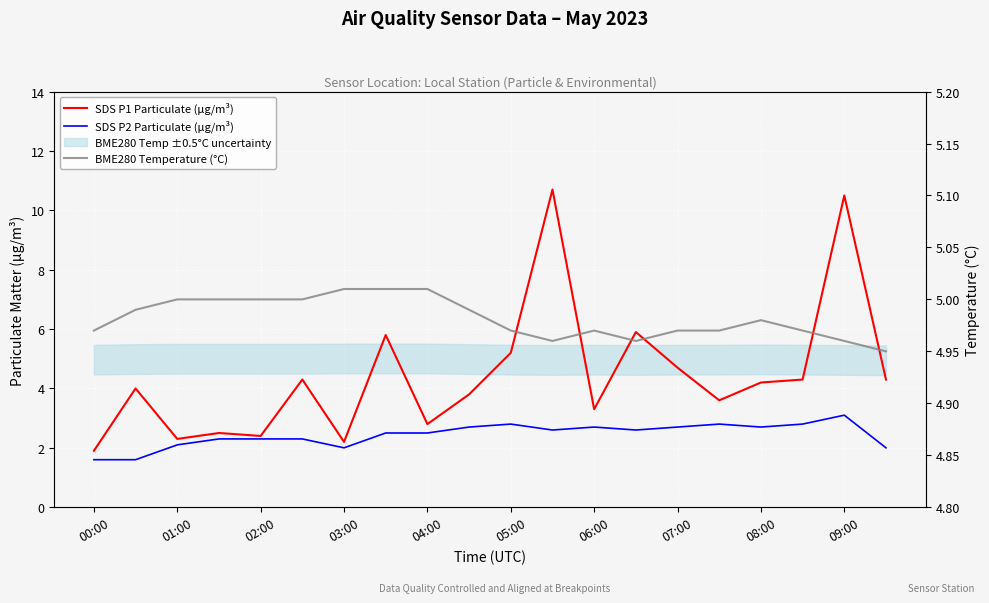

What is the difference between the highest and lowest values at 19?

3.0